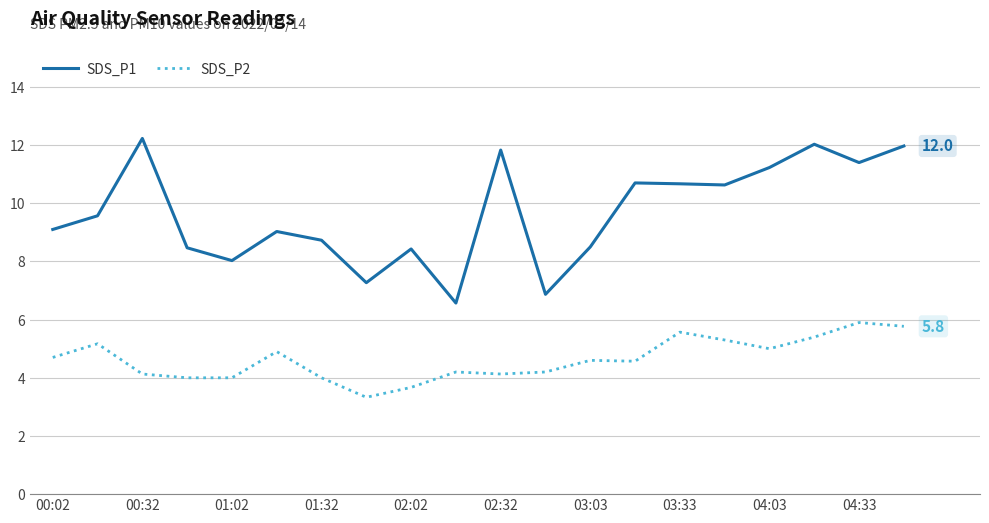

Which series has the widest spread of values?

SDS_P1